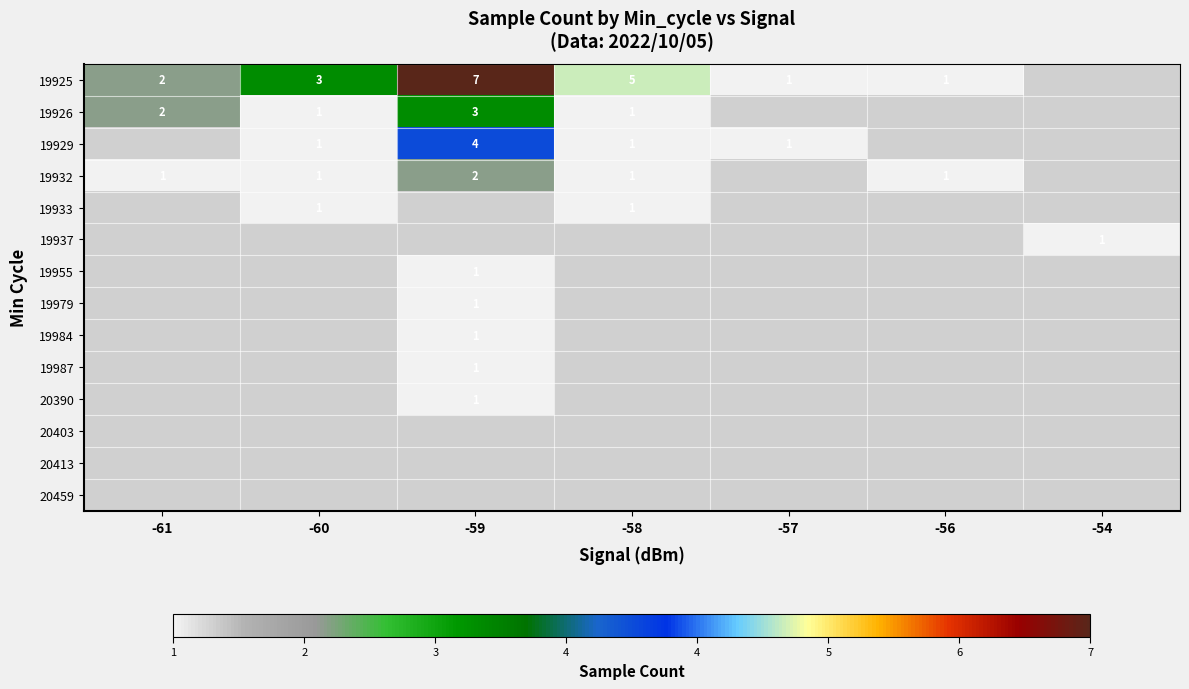

The value of 19932 at -58 is 0. True or false?

False